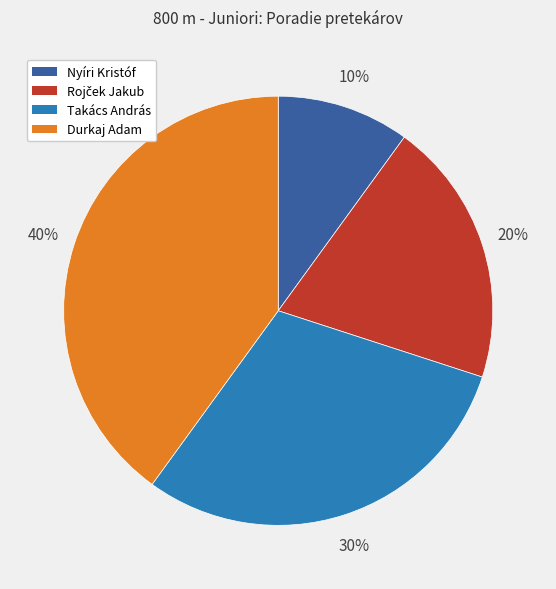

To the nearest percent, what portion does Nyíri Kristóf represent?

10%